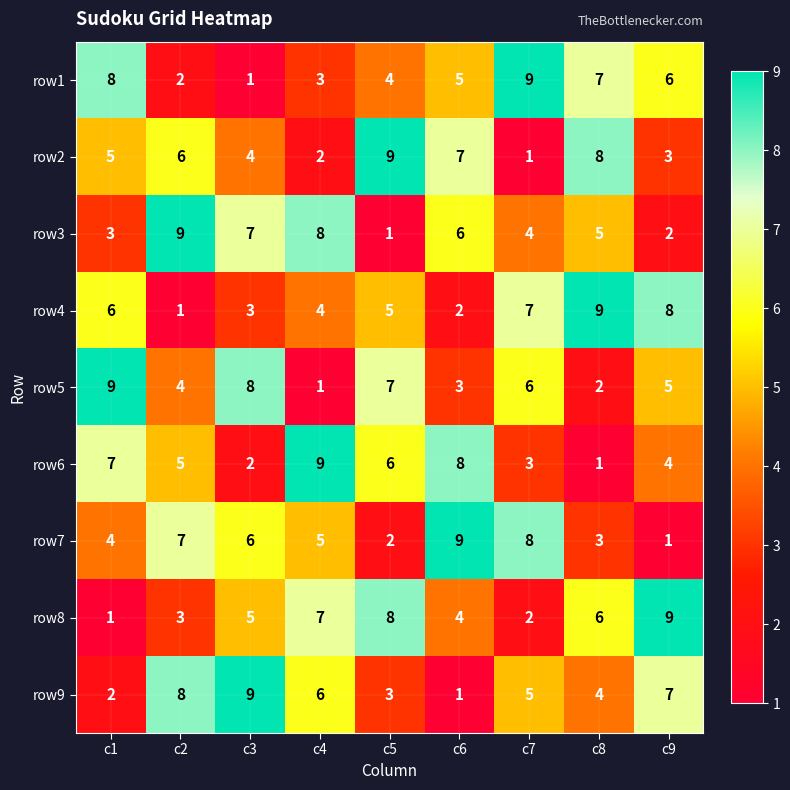

Count the number of data series in this chart.

9